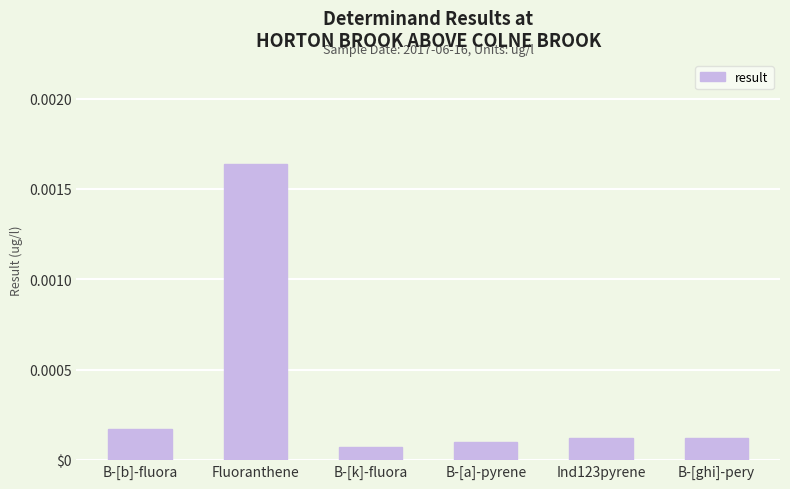

Reading right to left, what are all the values shown in this chart?

B-[ghi]-pery=0.0	Ind123pyrene=0.0	B-[a]-pyrene=0.0	B-[k]-fluora=0.0	Fluoranthene=0.0	B-[b]-fluora=0.0